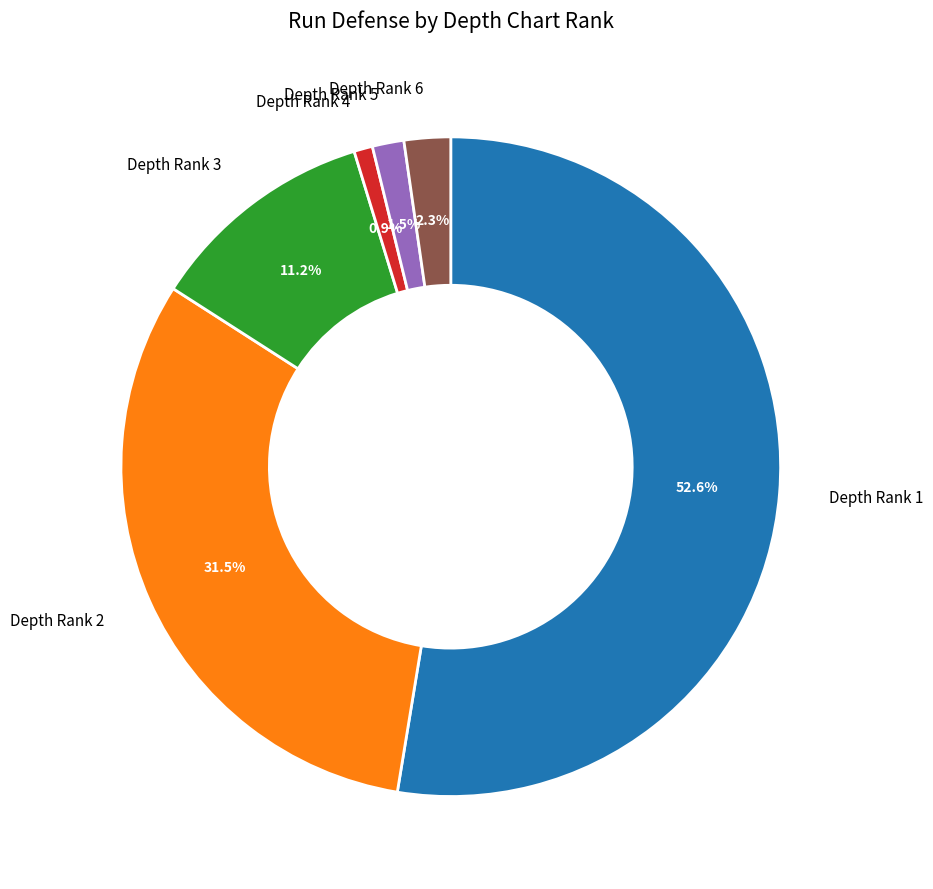

Is there any slice that represents more than half of the pie?

Yes